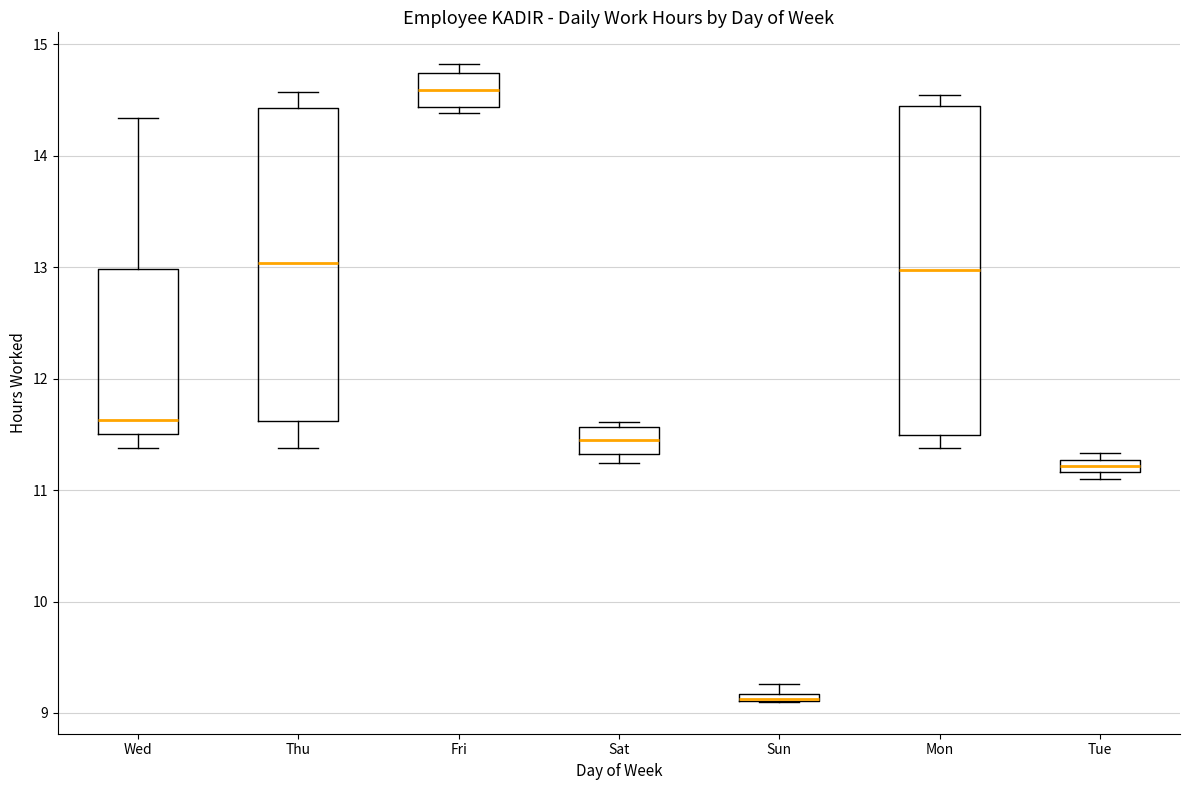

Which box is the tallest, from its lower edge to its upper edge?

Mon